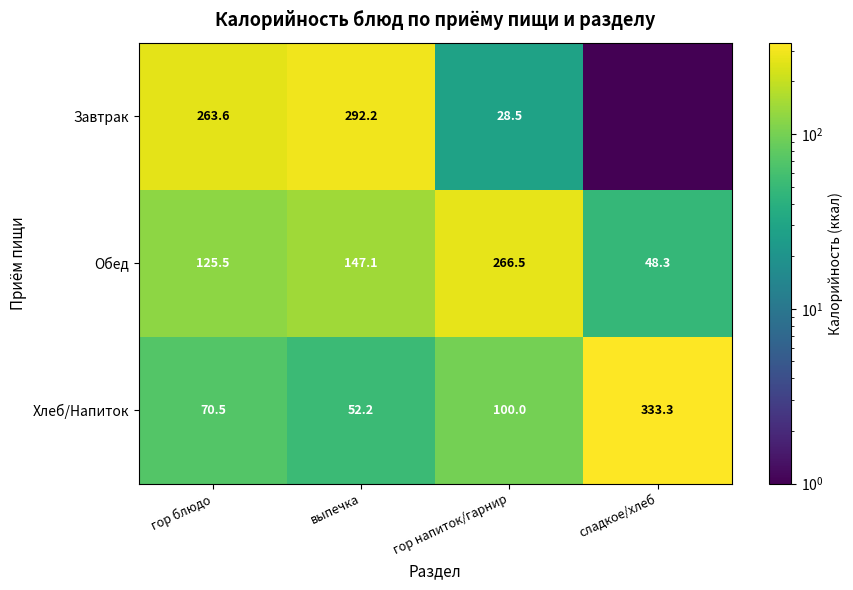

Between гор блюдо and выпечка, which series saw the biggest shift?

Завтрак